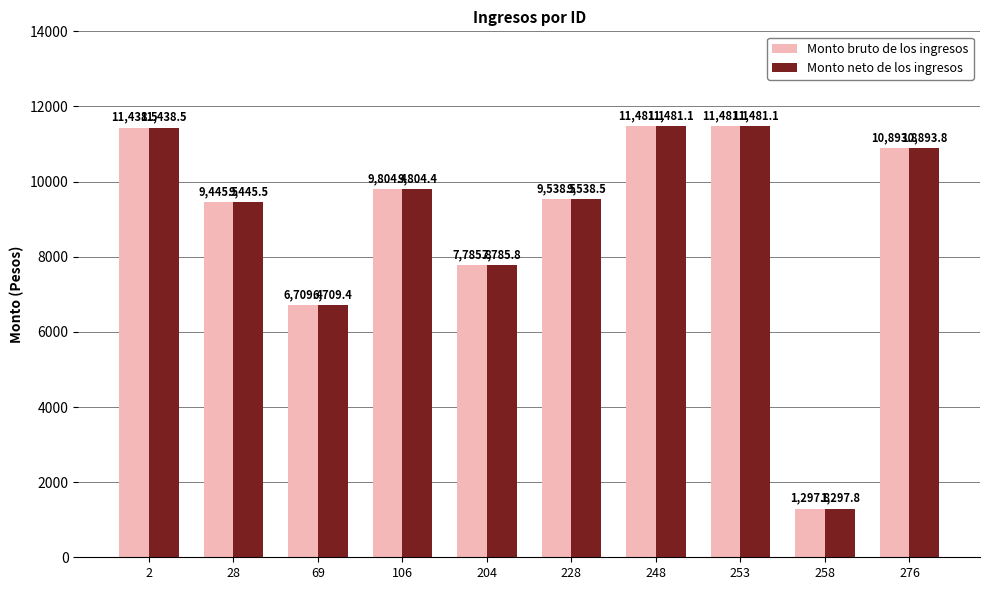

Reading right to left, transcribe all the data shown in this chart.

Monto bruto de los ingresos: 10893.8	1297.8	11481.1	11481.1	9538.5	7785.8	9804.4	6709.4	9445.5	11438.5
Monto neto de los ingresos: 10893.8	1297.8	11481.1	11481.1	9538.5	7785.8	9804.4	6709.4	9445.5	11438.5